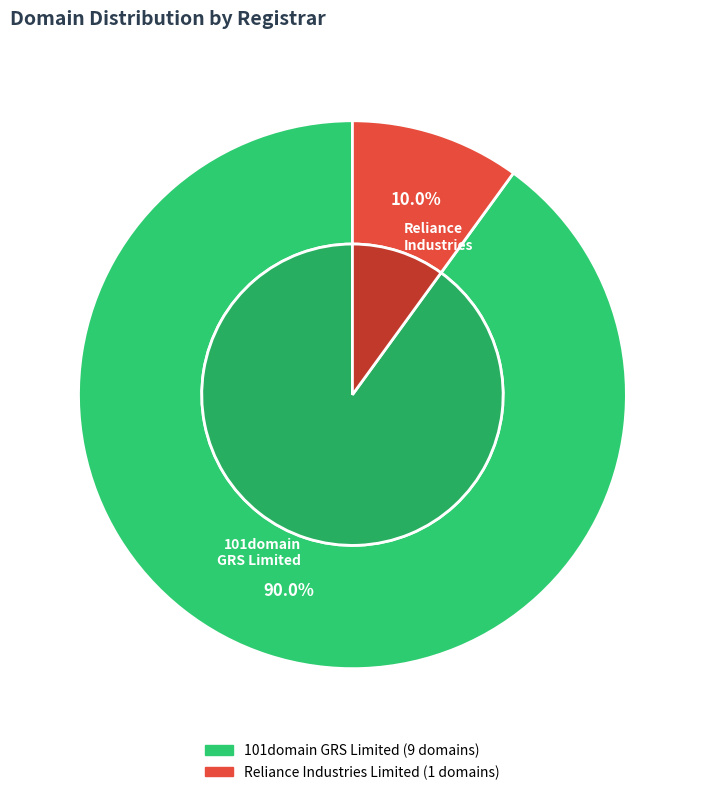

Count the number of slices in the pie.

2